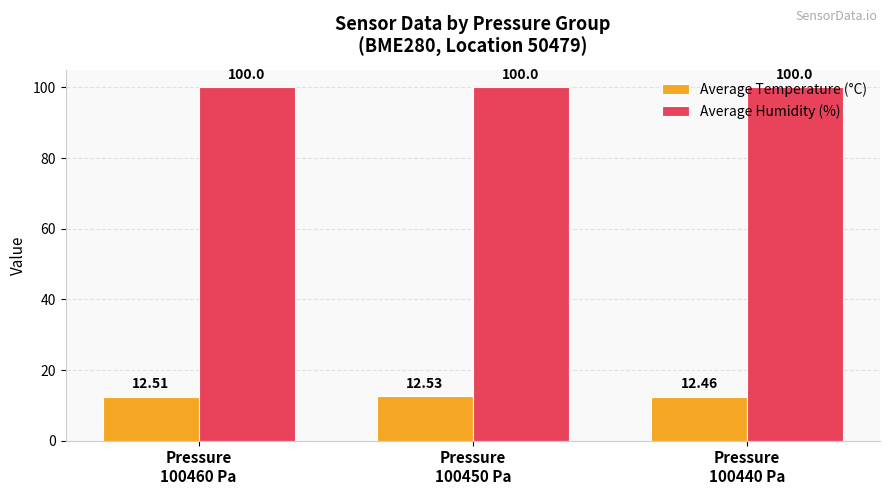

Between Pressure
100450 Pa and Pressure
100440 Pa, which series saw the biggest shift?

Average Temperature (°C)